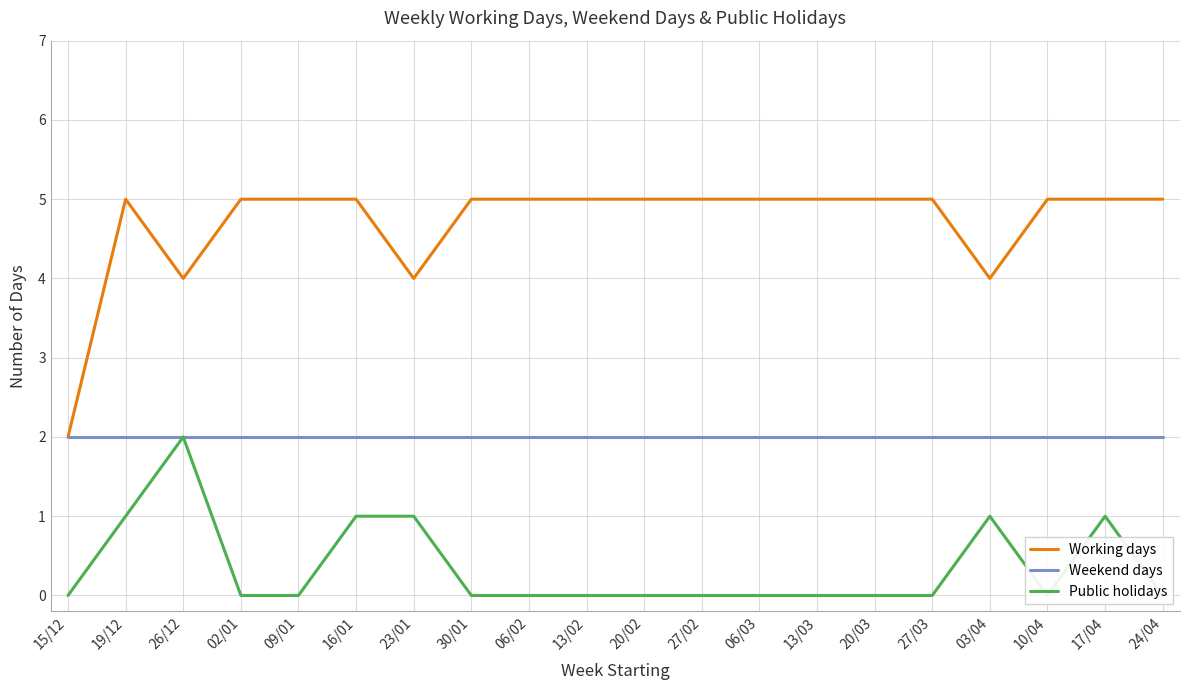

True or false: Weekend days has a value of 3 at 15/12.

False